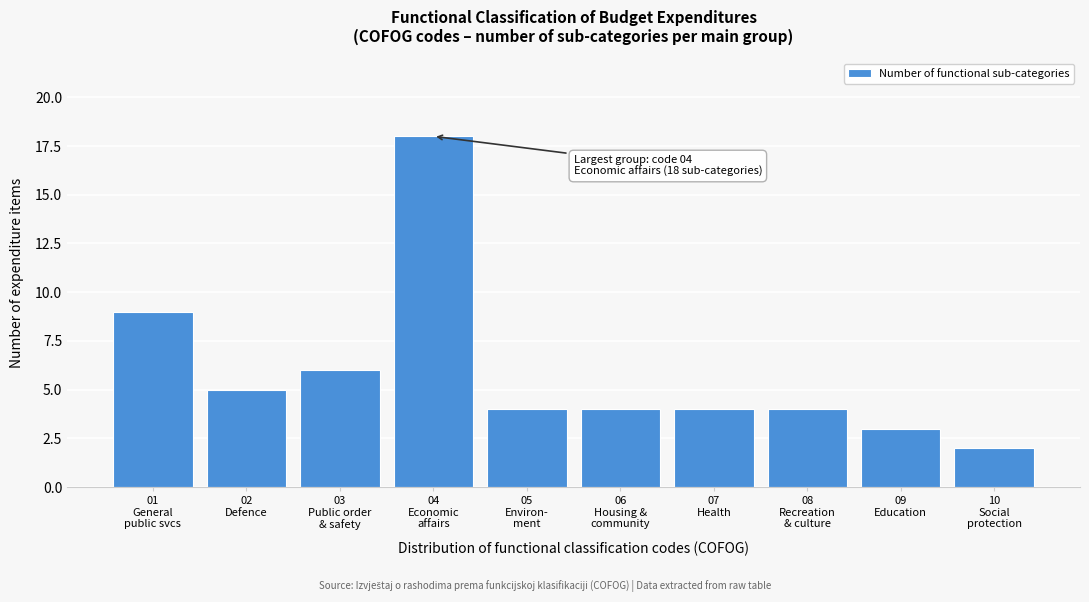

Reading left to right, what are all the values shown in this chart?

9	5	6	18	4	4	4	4	3	2